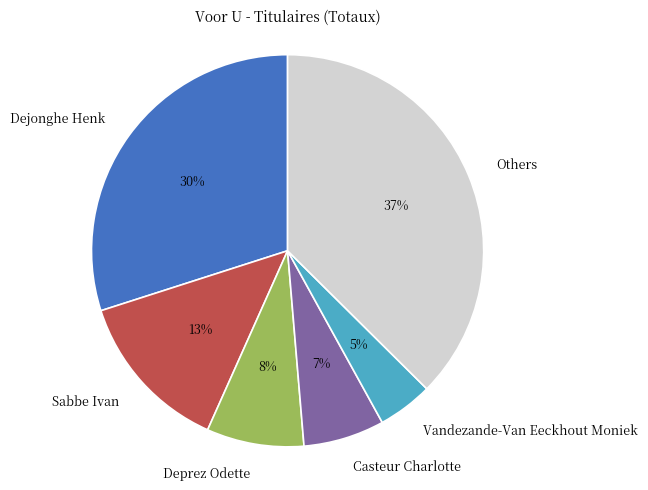

The Dejonghe Henk slice represents 30% of the pie. True or false?

True